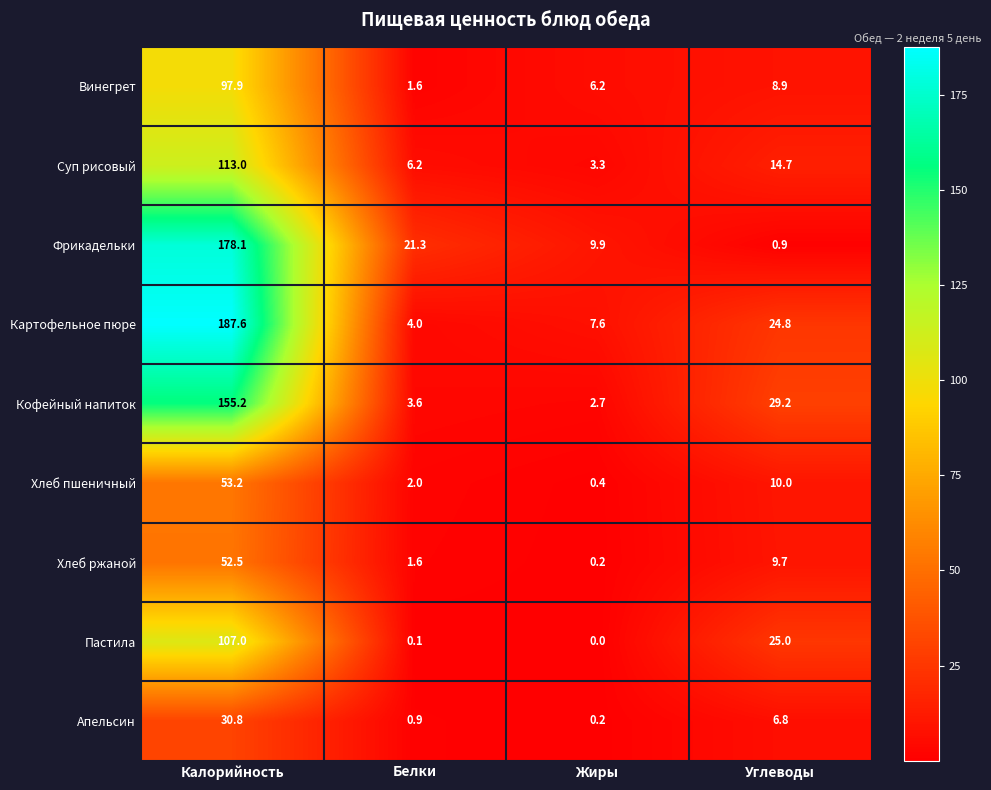

Which series changed the most between Жиры and Углеводы?

Кофейный напиток